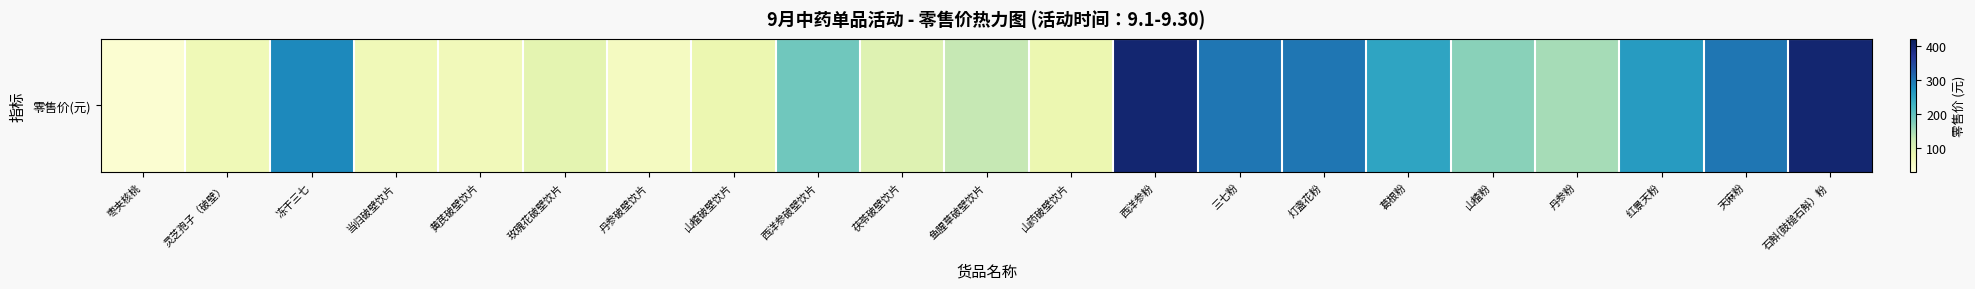

List the labels in order of value, smallest first.

枣夹核桃, 丹参破壁饮片, 黄芪破壁饮片, 当归破壁饮片, 灵芝孢子（破壁）, 山楂破壁饮片, 山药破壁饮片, 玫瑰花破壁饮片, 茯苓破壁饮片, 鱼腥草破壁饮片, 丹参粉, 山楂粉, 西洋参破壁饮片, 葛根粉, 红景天粉, 冻干三七, 三七粉, 灯盏花粉, 天麻粉, 西洋参粉, 石斛(鼓槌石斛）粉